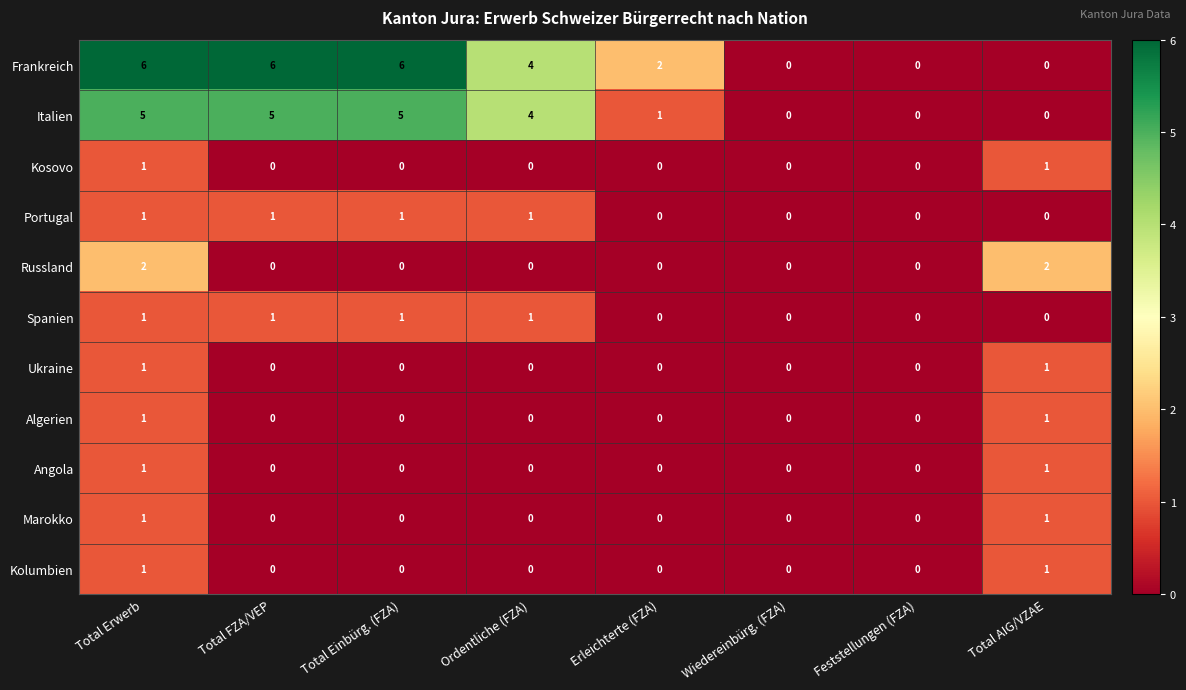

What is the sum of the Frankreich values at Total Erwerb and Erleichterte (FZA)?

8